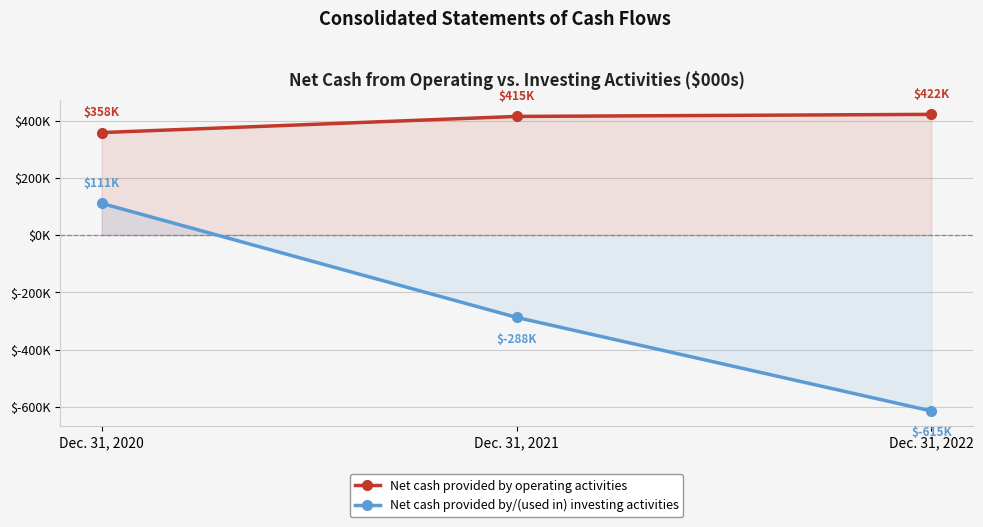

What is the maximum value for Net cash provided by/(used in) investing activities?

110682